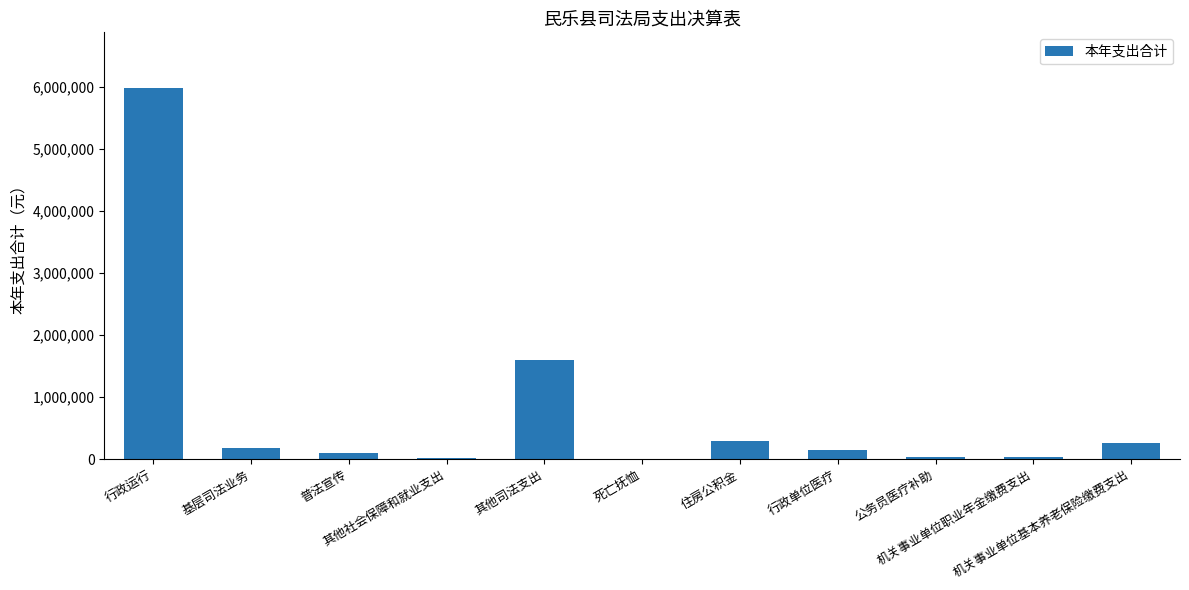

What is the change in value from 其他社会保障和就业支出 to 公务员医疗补助?

+18800.1